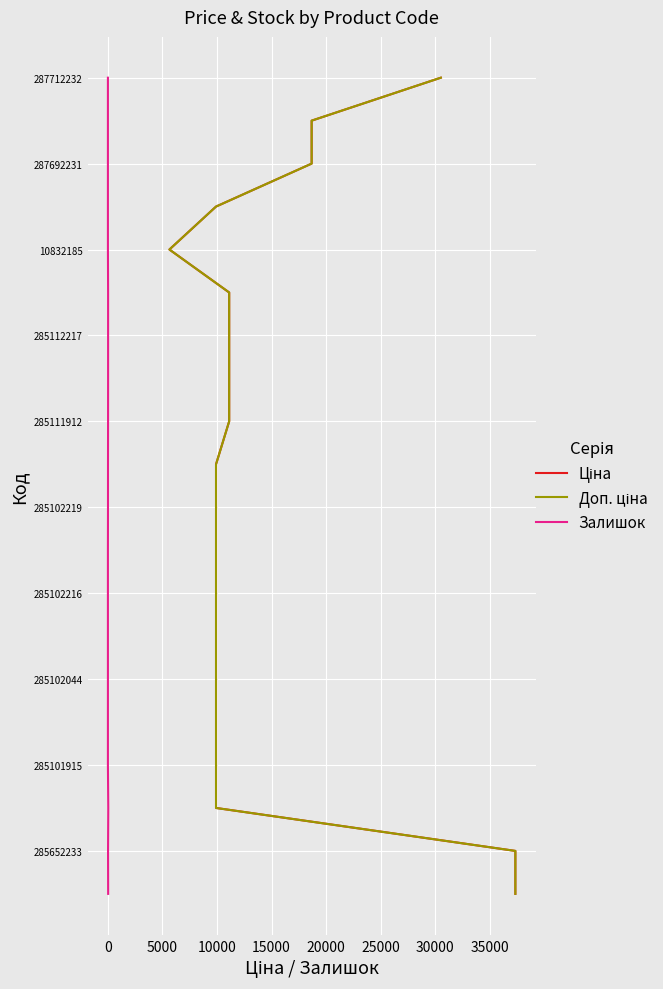

Which series has the widest spread of values?

Ціна